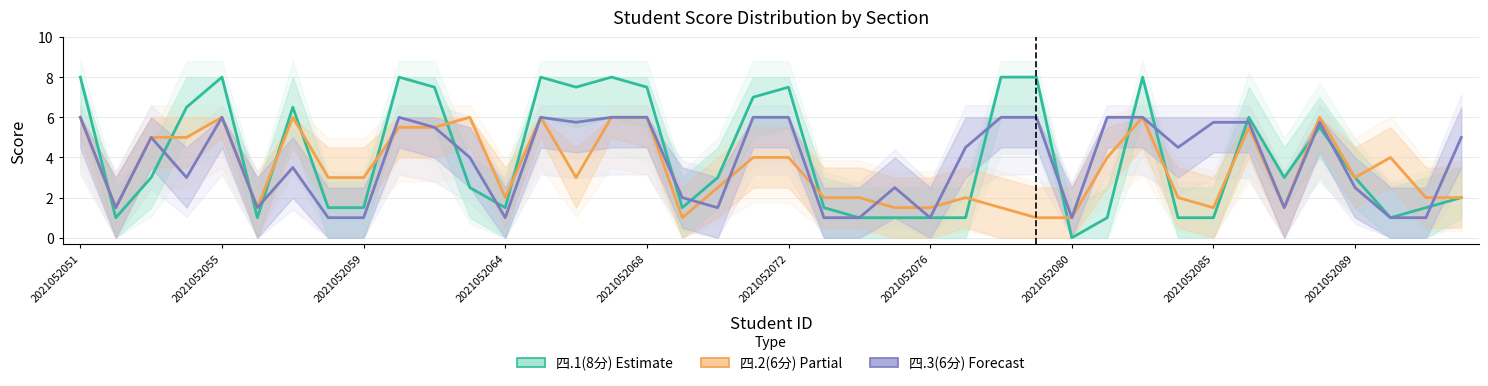

What is the total value across all series at 34?

6.0